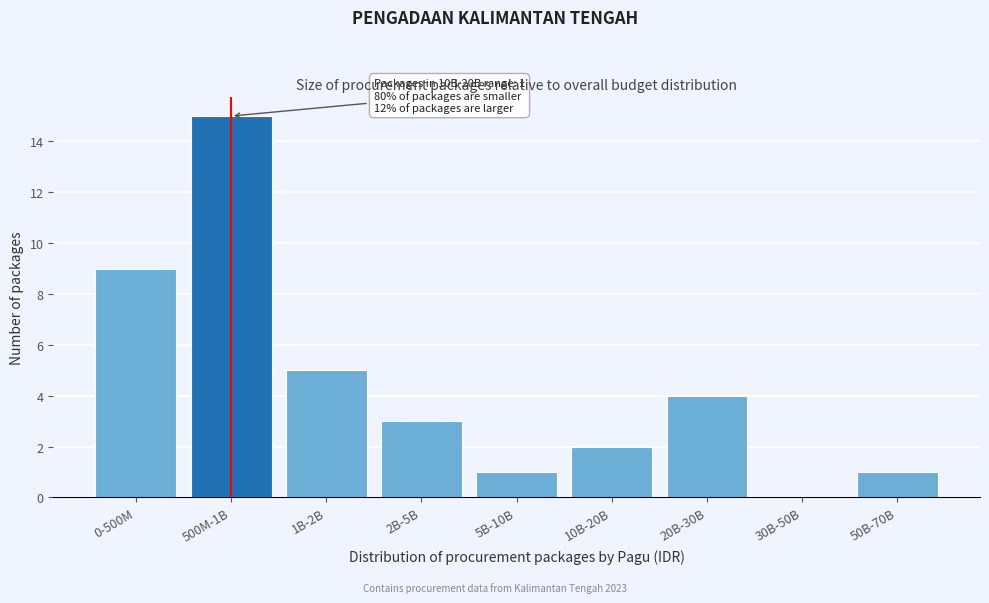

Reading right to left, what are all the values shown in this chart?

50B-70B=1	30B-50B=0	20B-30B=4	10B-20B=2	5B-10B=1	2B-5B=3	1B-2B=5	500M-1B=15	0-500M=9